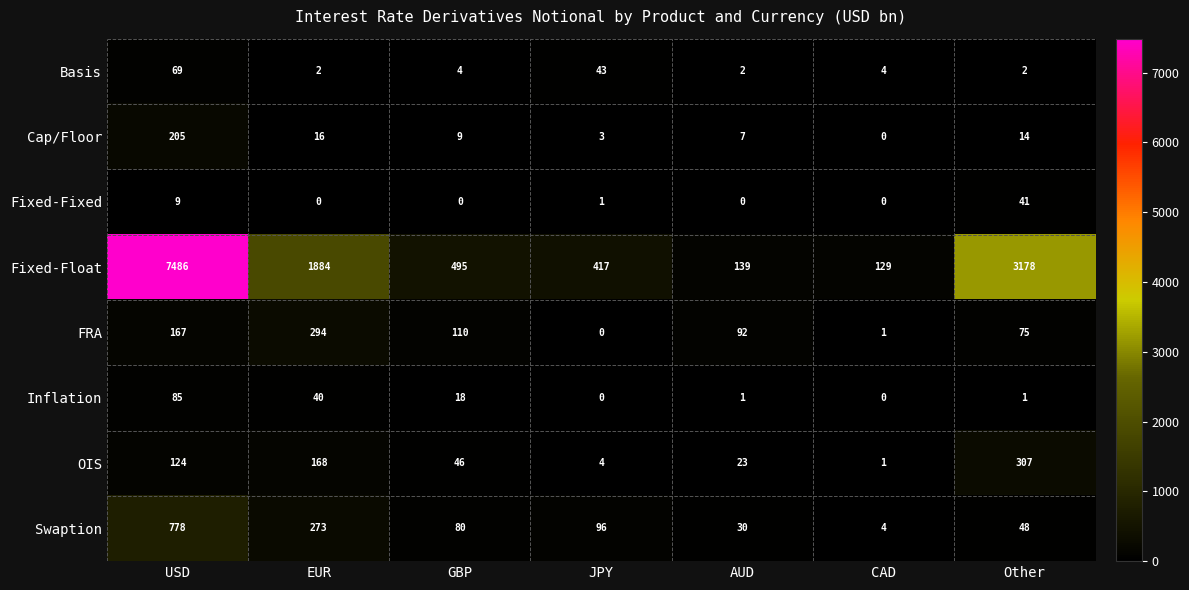

Which series has the widest spread of values?

Fixed-Float